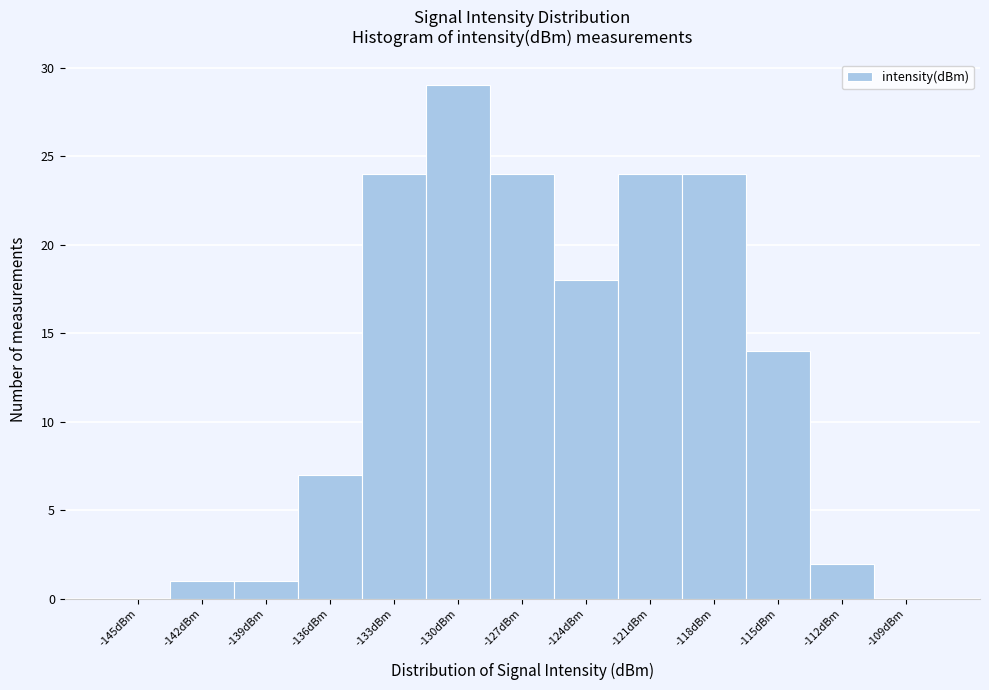

Reading left to right, list all the values displayed in this chart.

-145dBm=0	-142dBm=1	-139dBm=1	-136dBm=7	-133dBm=24	-130dBm=29	-127dBm=24	-124dBm=18	-121dBm=24	-118dBm=24	-115dBm=14	-112dBm=2	-109dBm=0